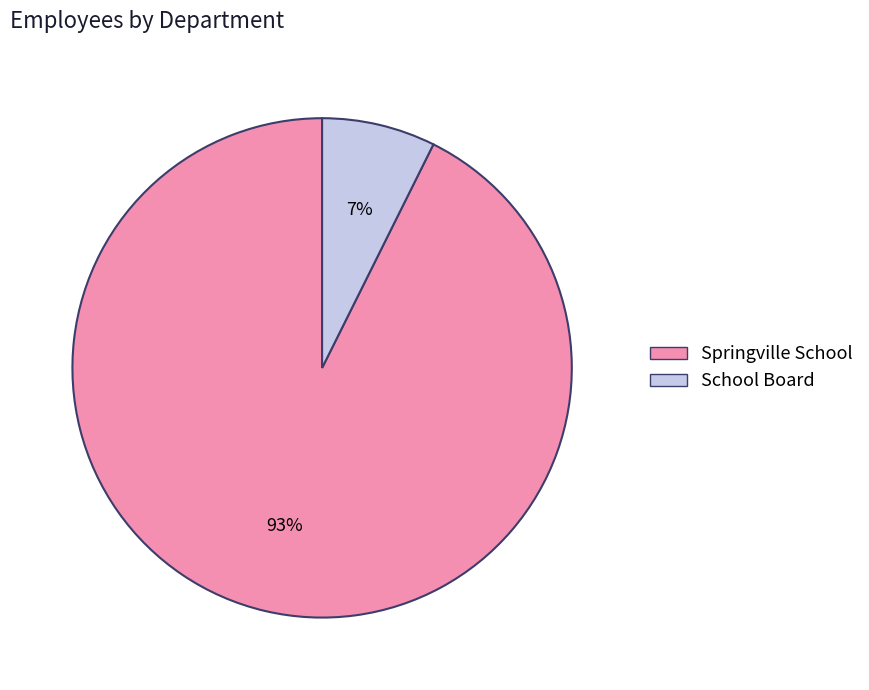

Is the sum of Springville School and School Board greater than half?

Yes